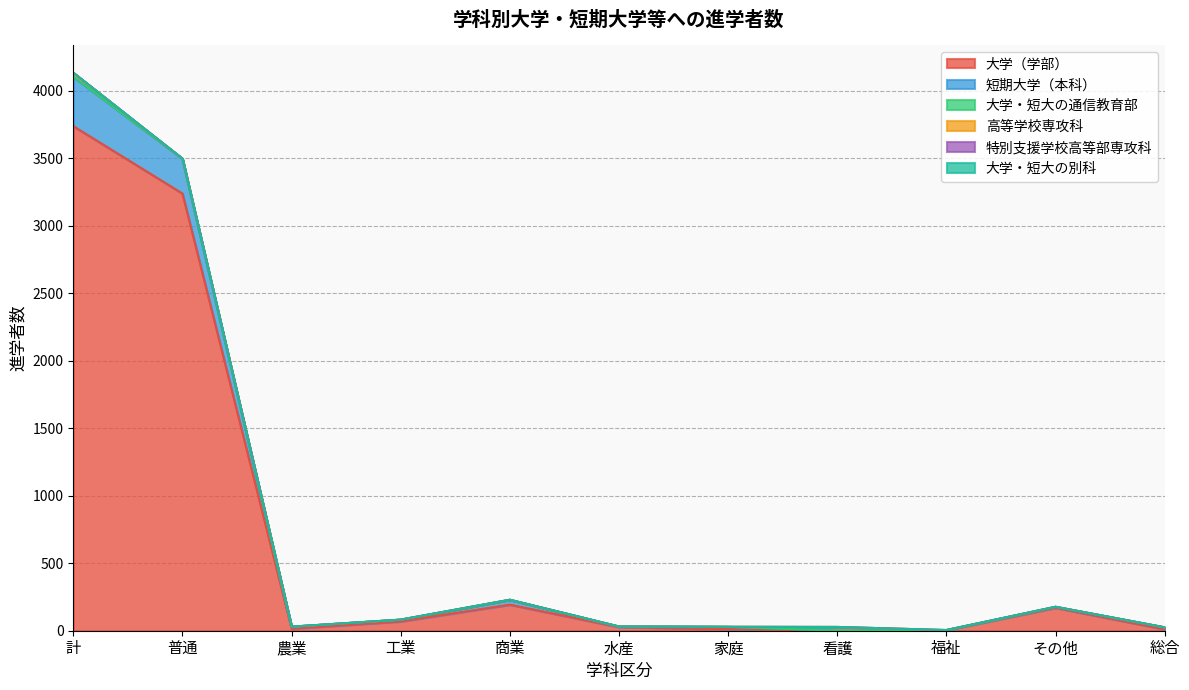

At which category is the sum across all series the highest?

計